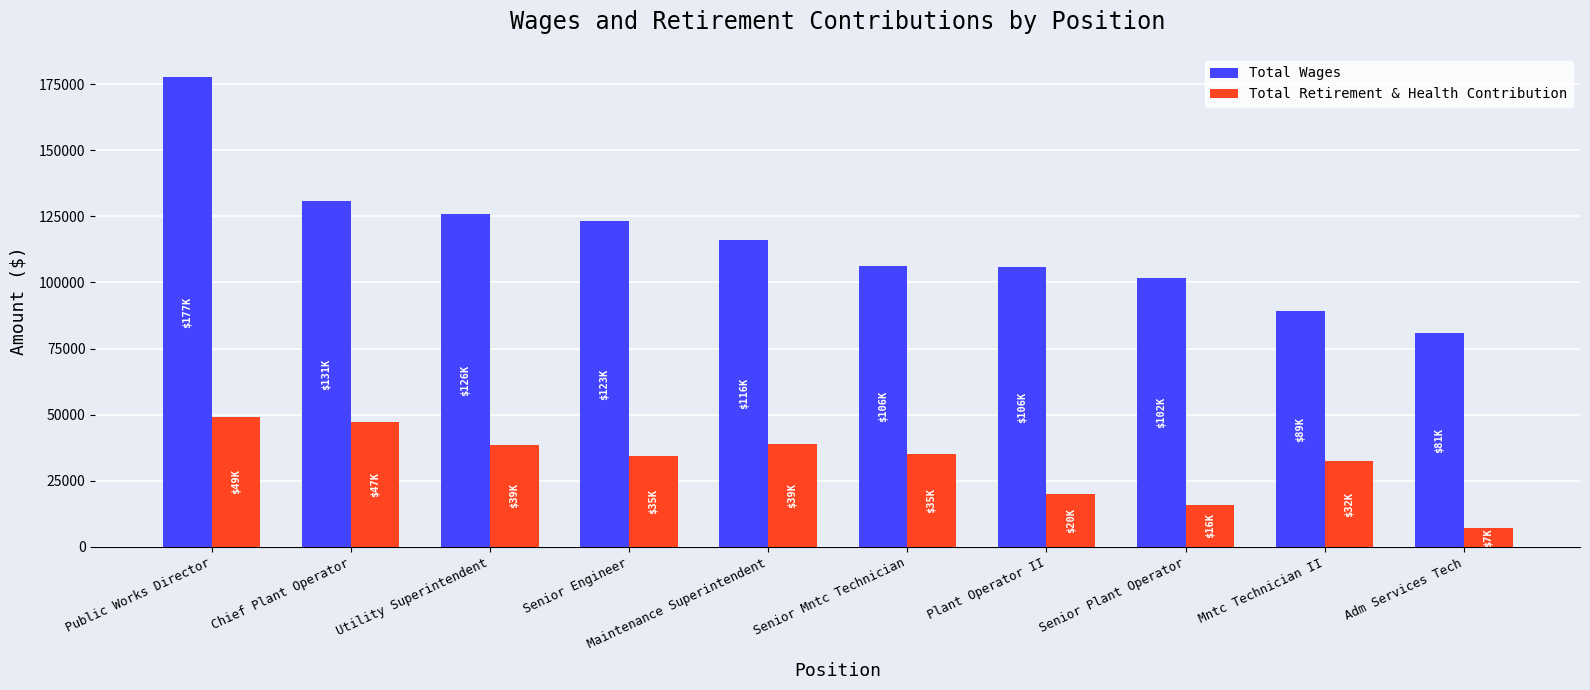

Is it true that Total Wages equals 26334 at Plant Operator II?

False